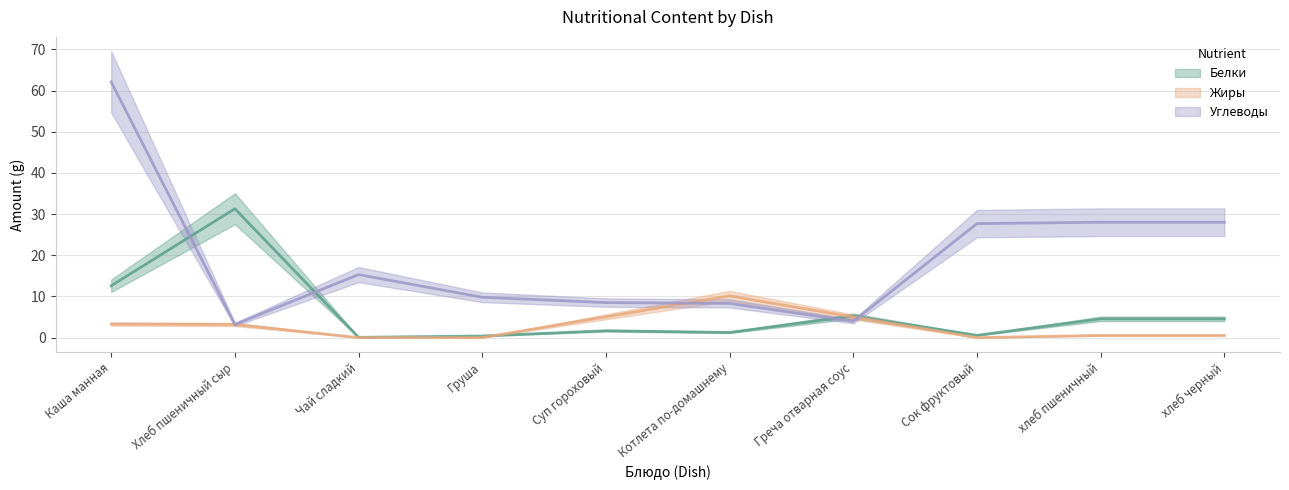

How many times do Углеводы and Белки cross each other?

4